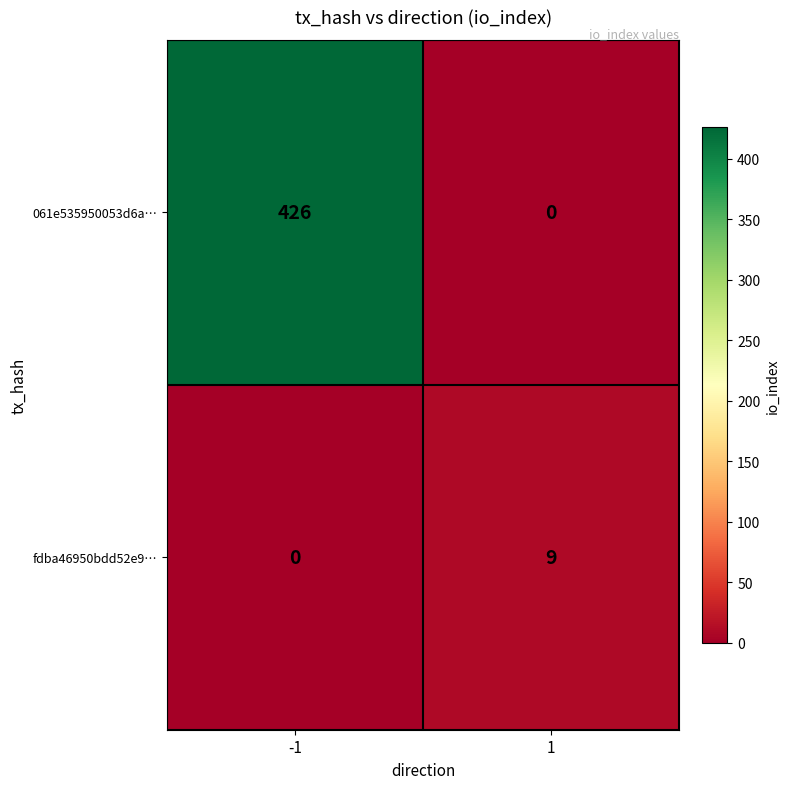

Rank the series by their average value, from lowest to highest.

fdba46950bdd52e9…, 061e535950053d6a…